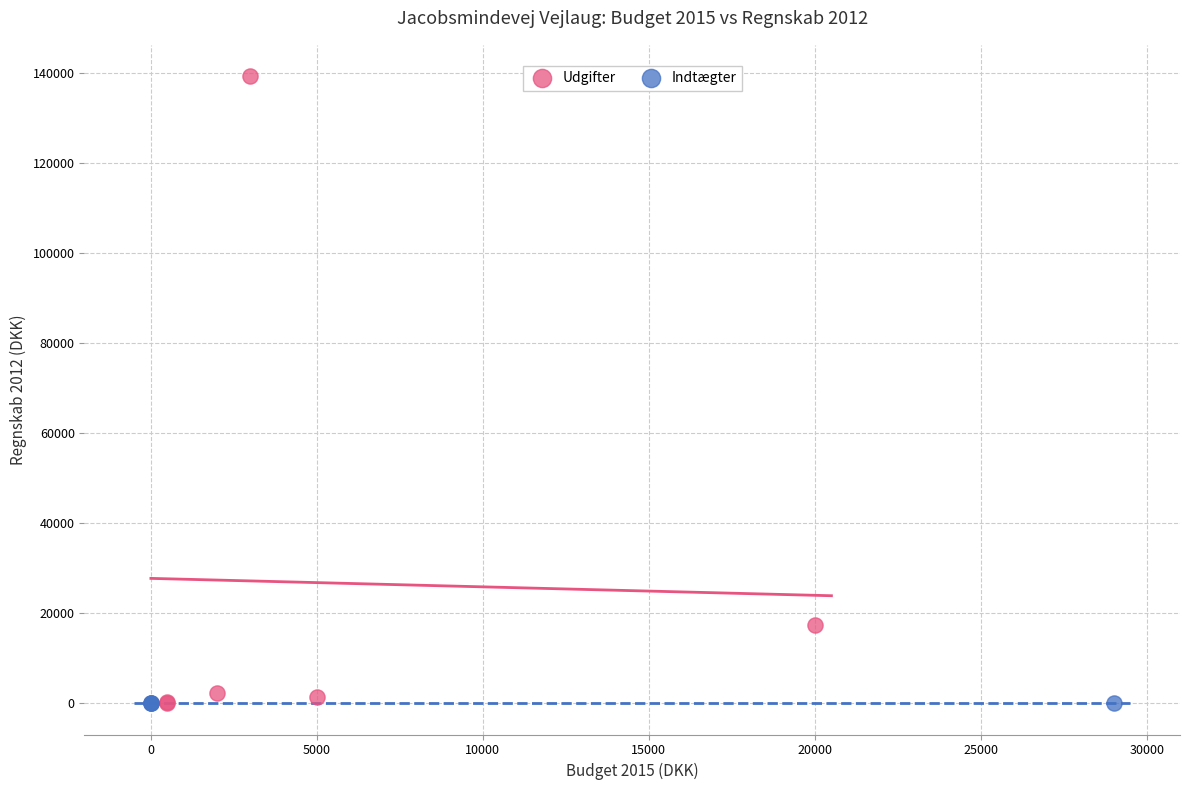

Which series contains the highest Y value?

Udgifter